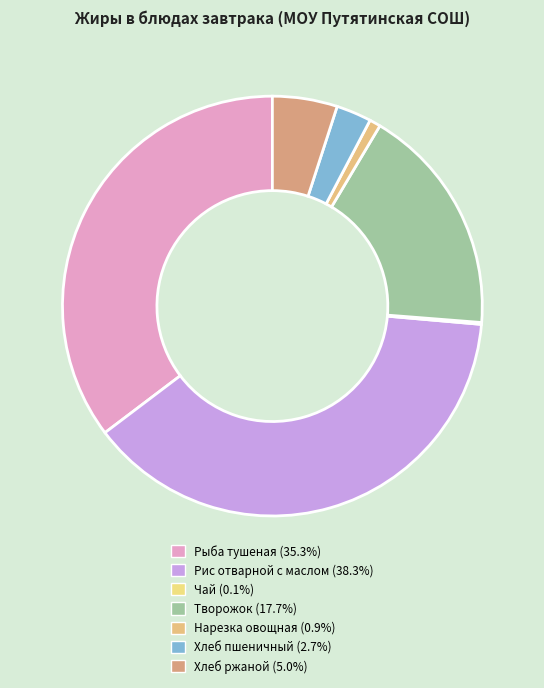

To the nearest percent, what is the difference between the largest and smallest slice percentages?

38%